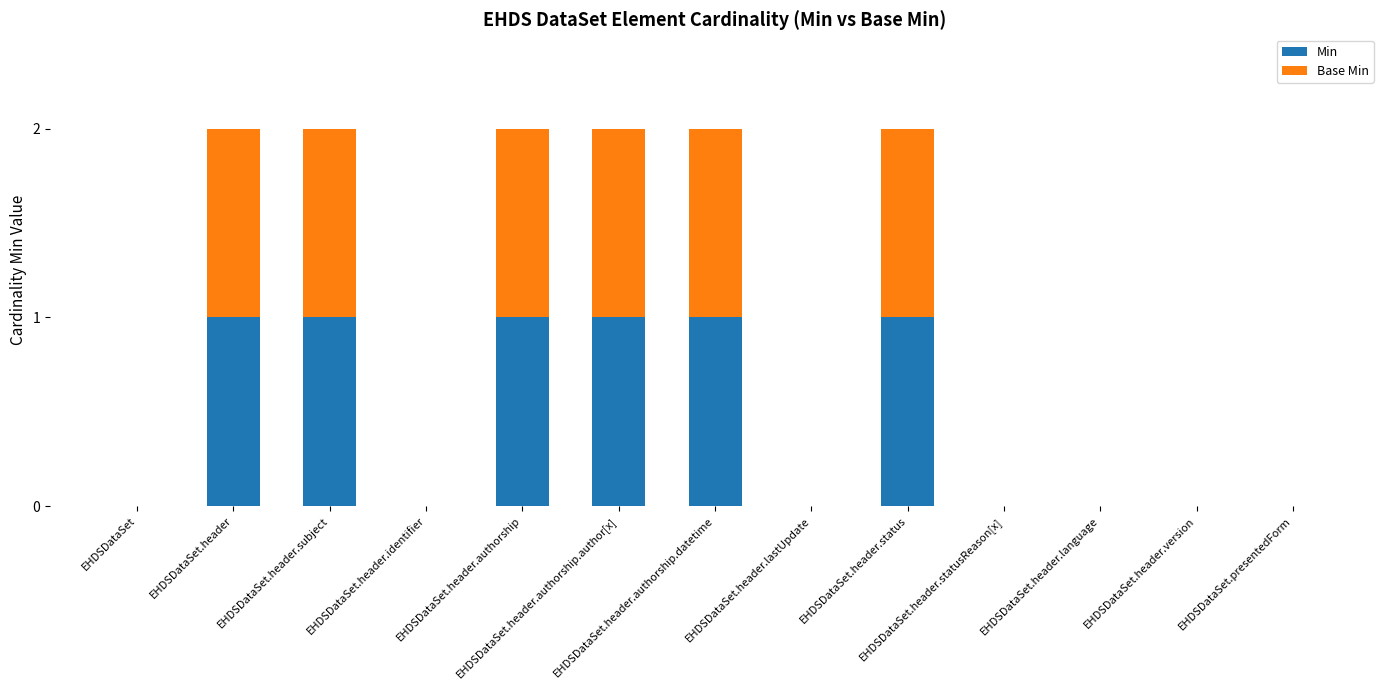

What is the sum of all Min values?

6